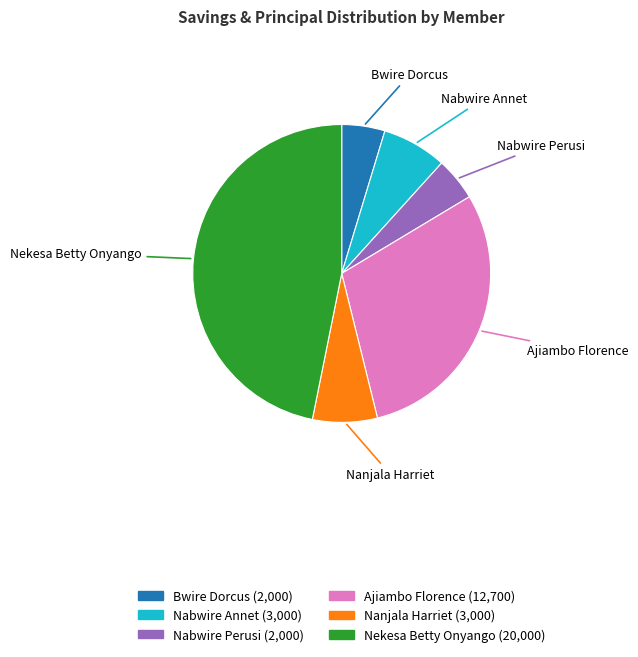

The Nekesa Betty Onyango slice represents 47% of the pie. True or false?

True